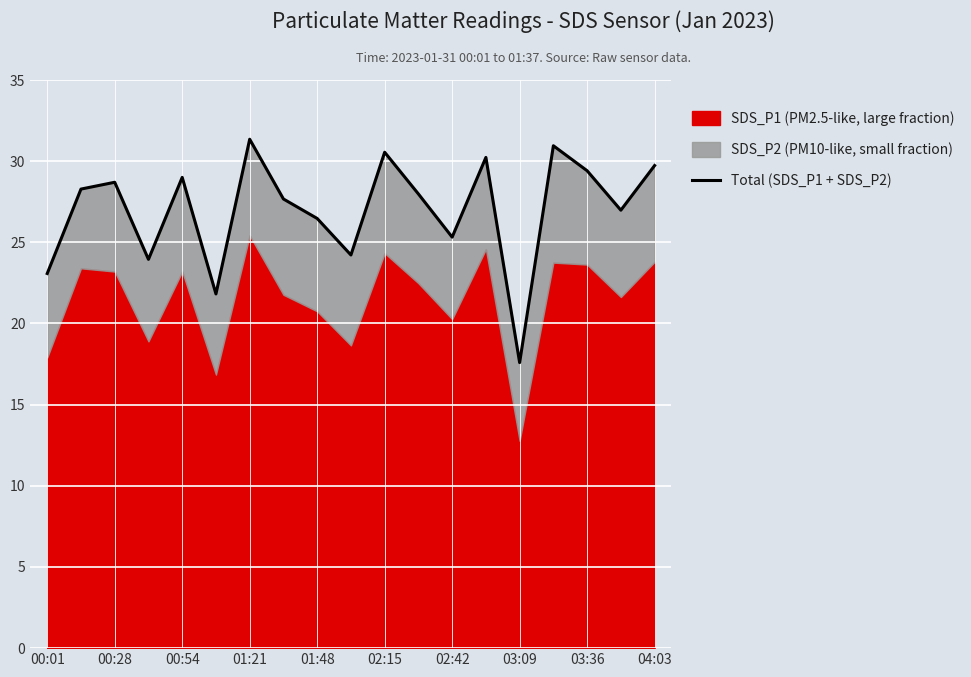

What is the smallest value displayed?

17.6